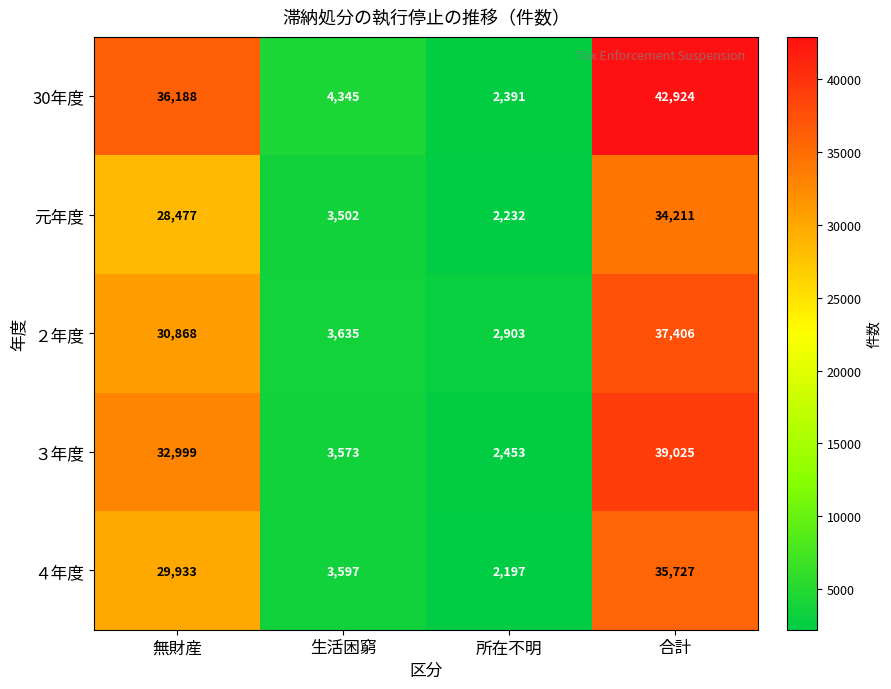

The ４年度 series shows 19239 at 合計. True or false?

False